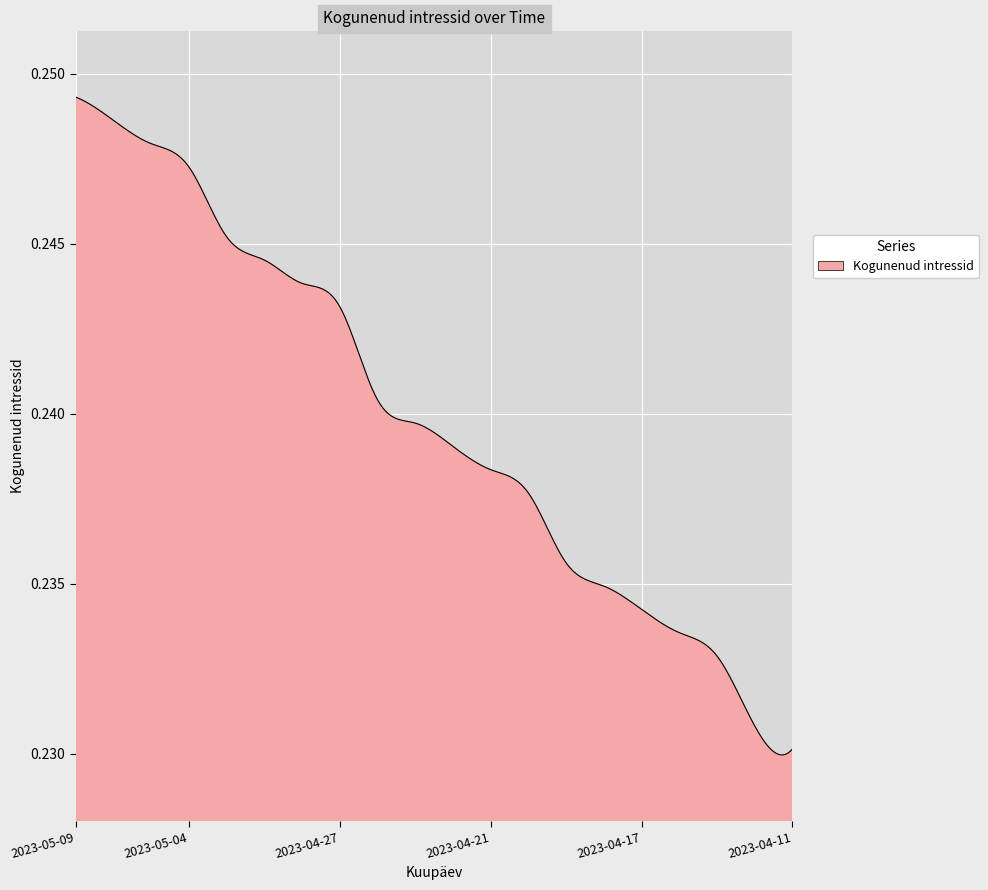

What is the label of the 9th point from the right?

2023-04-21